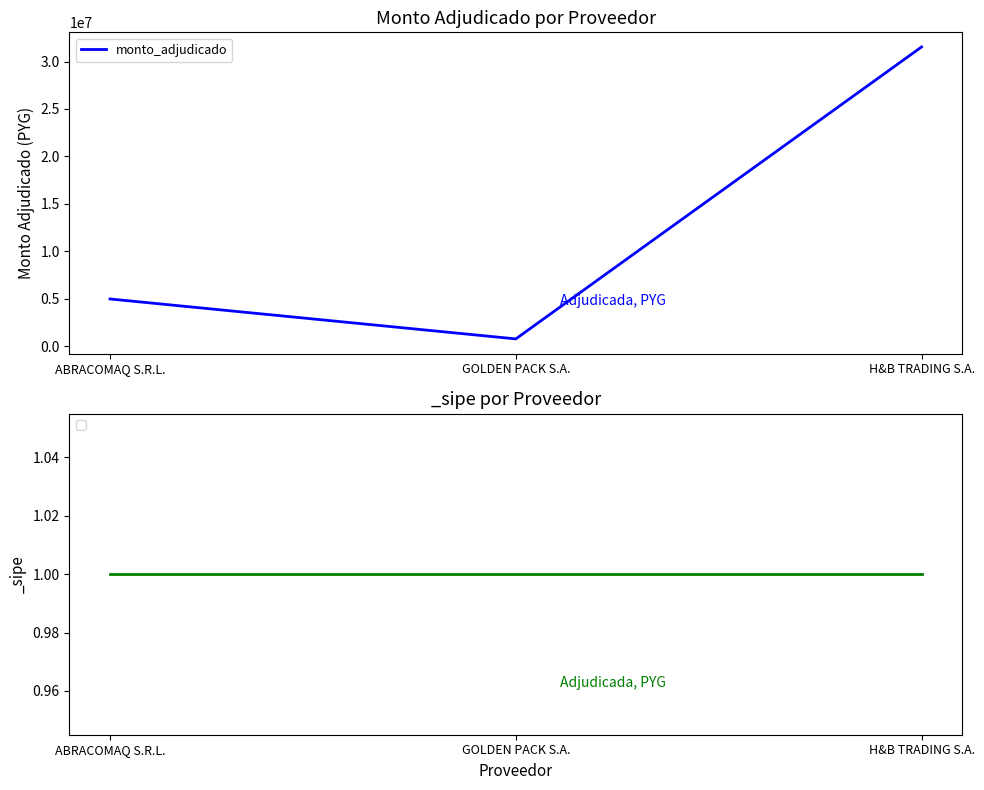

What is the change in value from GOLDEN PACK S.A. to H&B TRADING S.A.?

+30787500